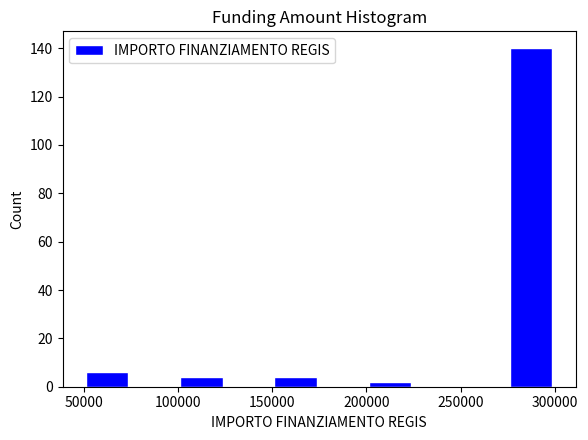

How tall is the bar that spans 275000 to 300000 on the x-axis? The values are not printed on the chart, so give them approximately, as read against the axis.

140